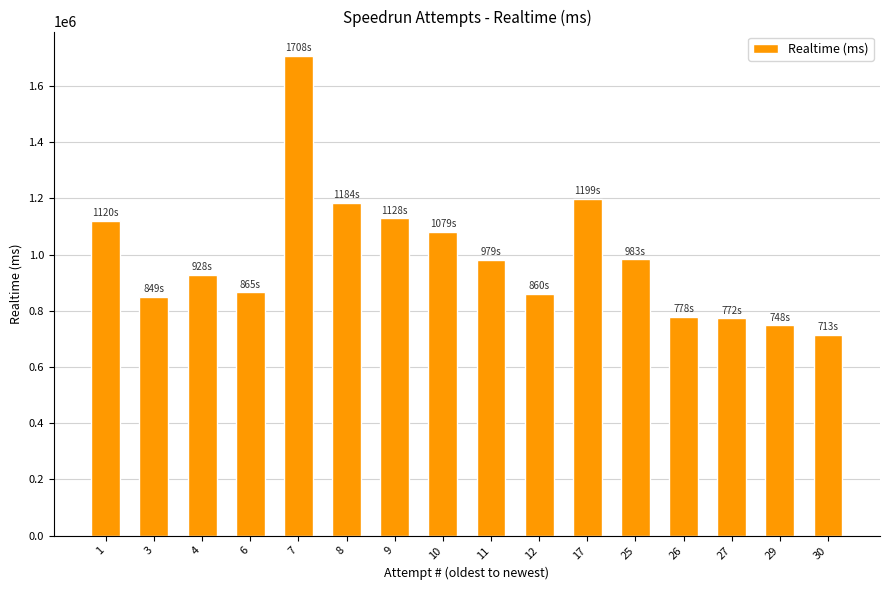

Are the bars horizontal?

No